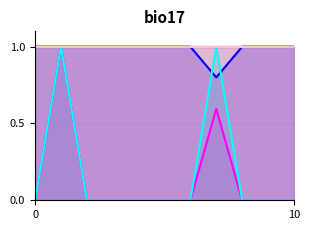

True or false: Timeline and Cost cross at least once.

False